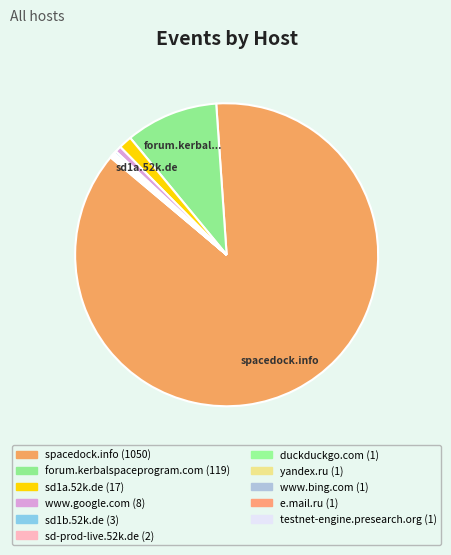

Which slice represents more than half of the pie?

spacedock.info